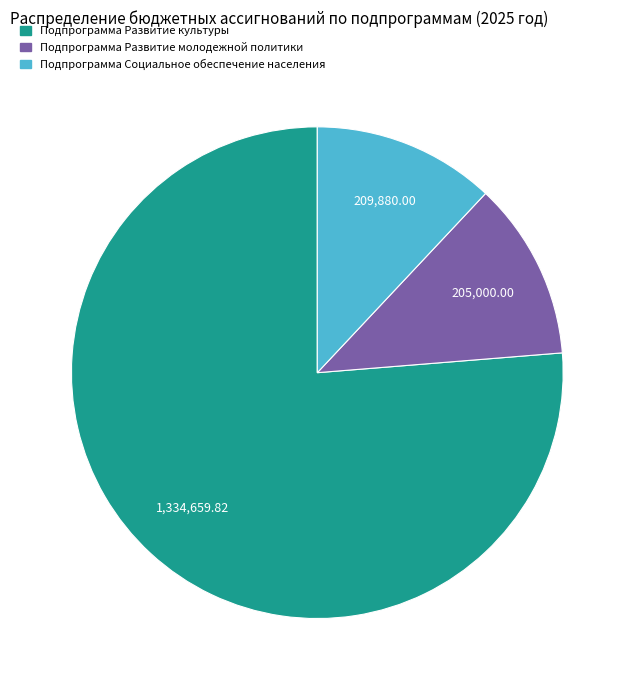

Which has a higher value, Подпрограмма Развитие культуры or Подпрограмма Развитие молодежной политики?

Подпрограмма Развитие культуры